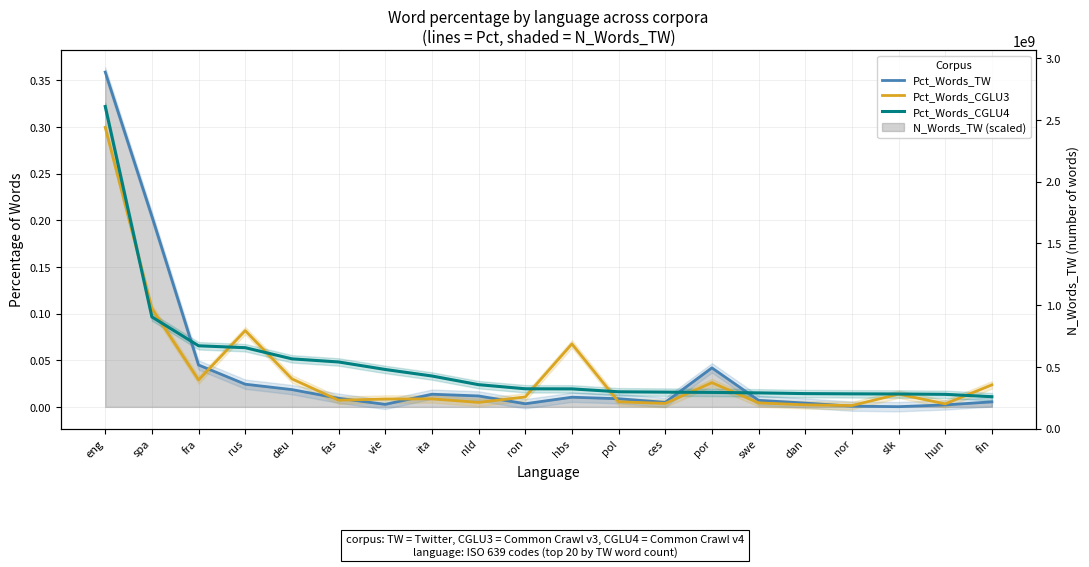

Does the chart have visible grid lines?

Yes